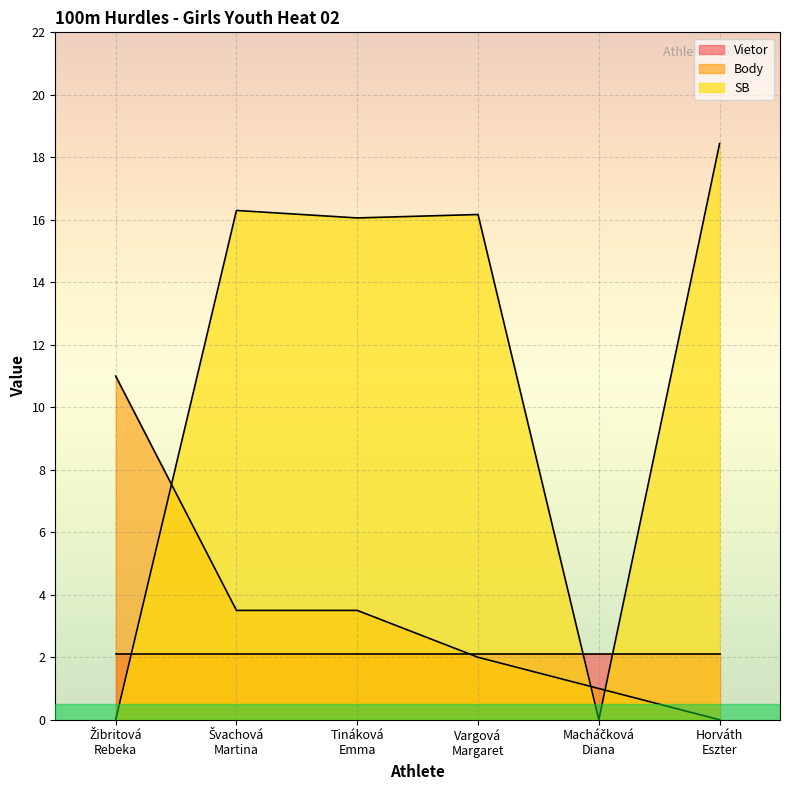

Which series has the largest range (max minus min)?

SB